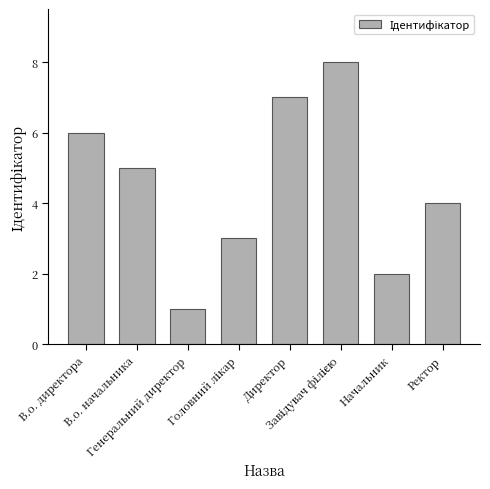

Are the bars horizontal?

No